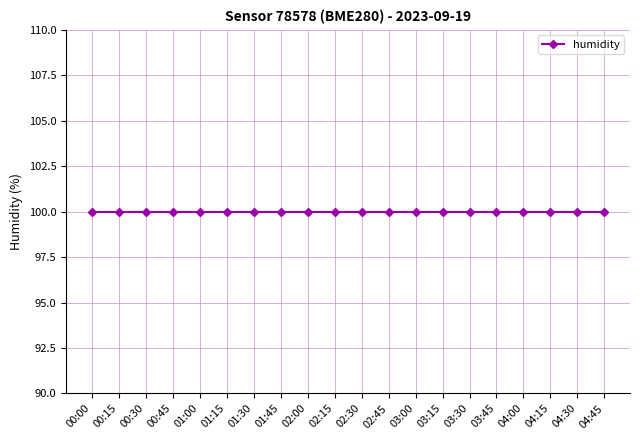

What is the maximum value for humidity?

100.0